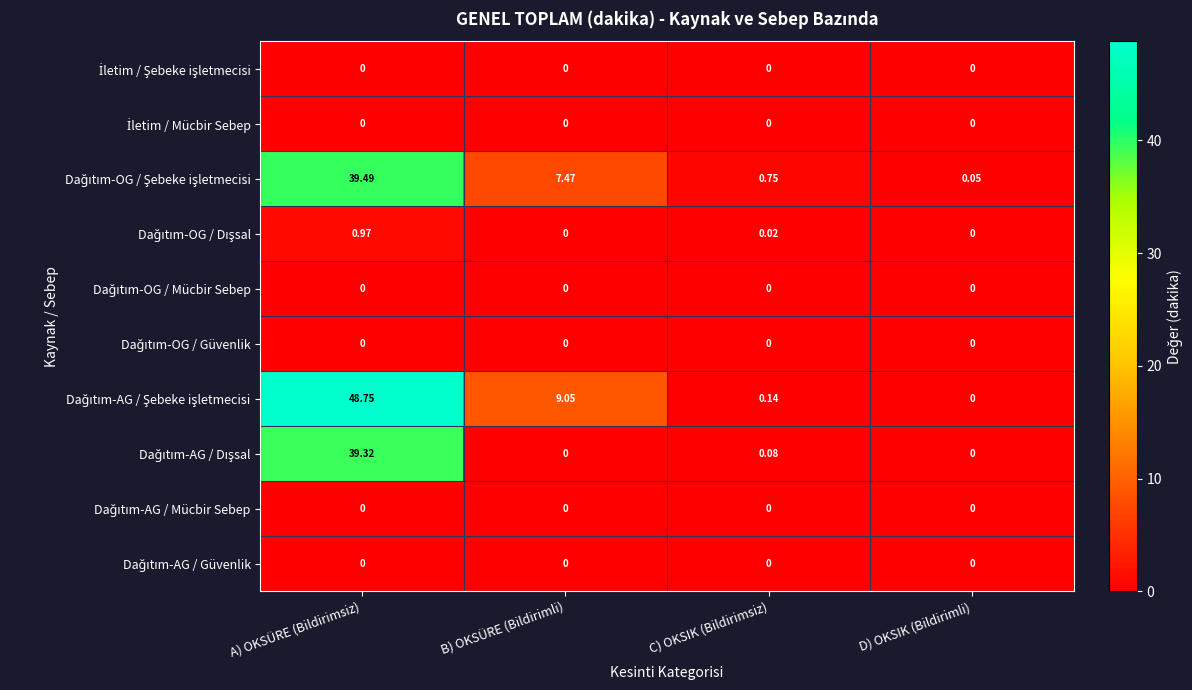

At which category is the sum across all series the highest?

A) OKSÜRE (Bildirimsiz)